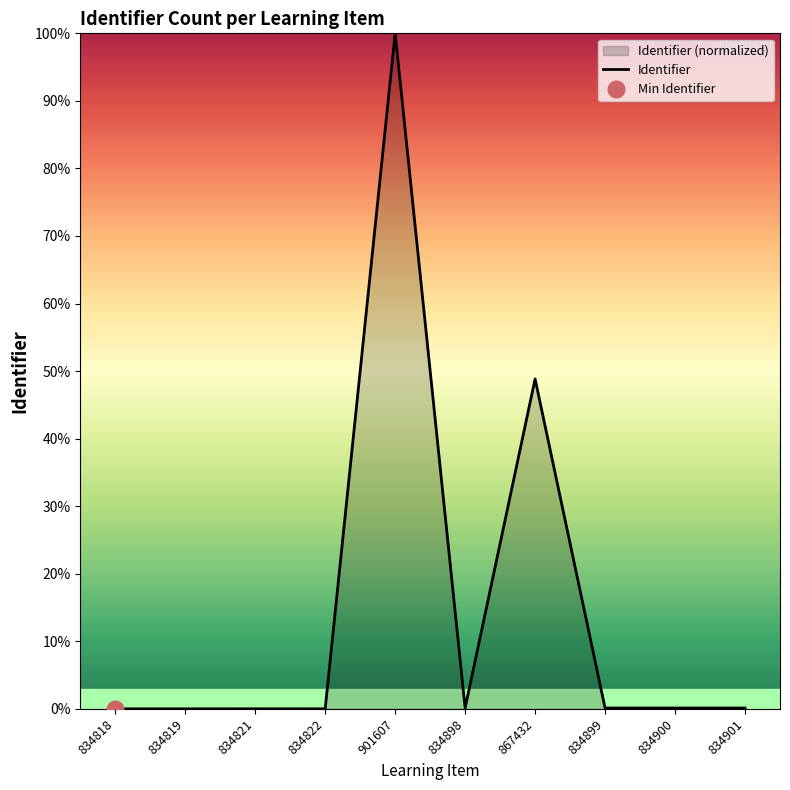

True or false: the data has more than 2 interior local peaks.

False